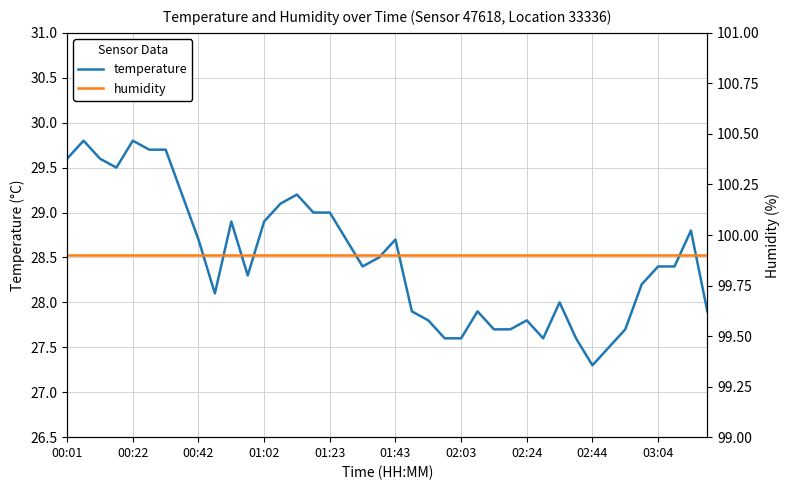

At how many categories does at least one series exceed 40?

40